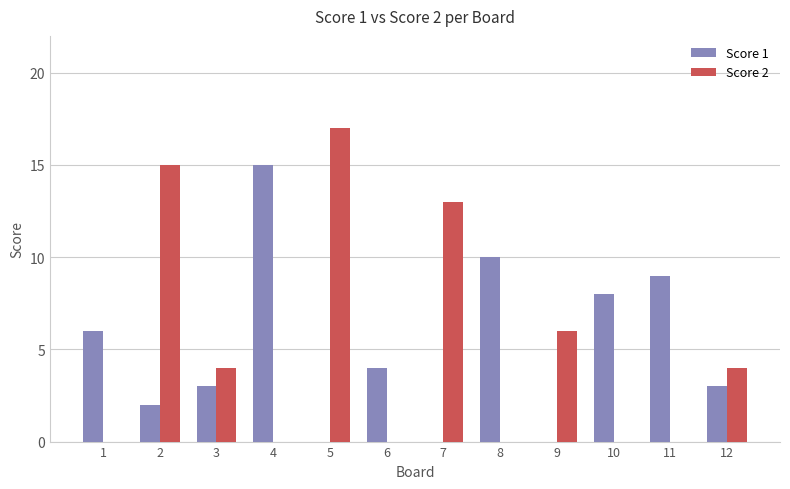

What is the sum of all Score 1 values?

60